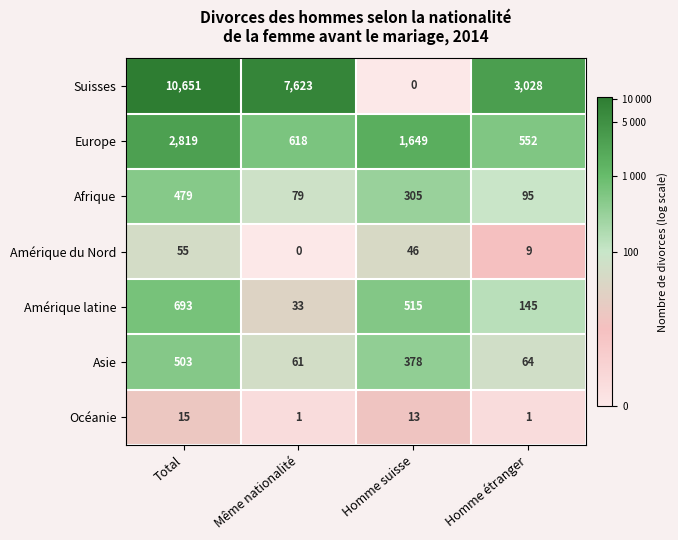

At Homme suisse, list the series in order from largest to smallest.

Europe, Amérique latine, Asie, Afrique, Amérique du Nord, Océanie, Suisses